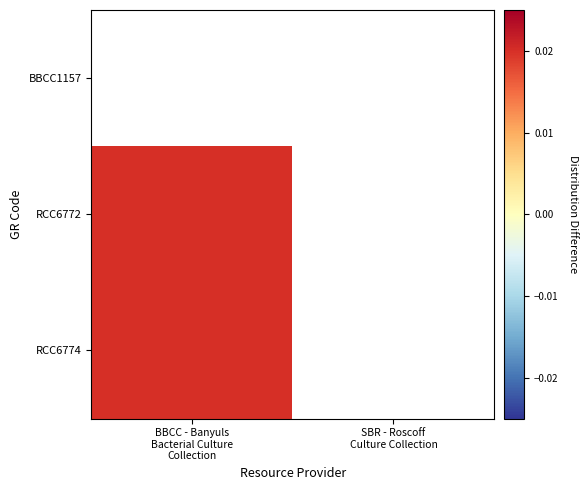

Rank the series by their maximum value, from lowest to highest.

BBCC1157, RCC6772, RCC6774